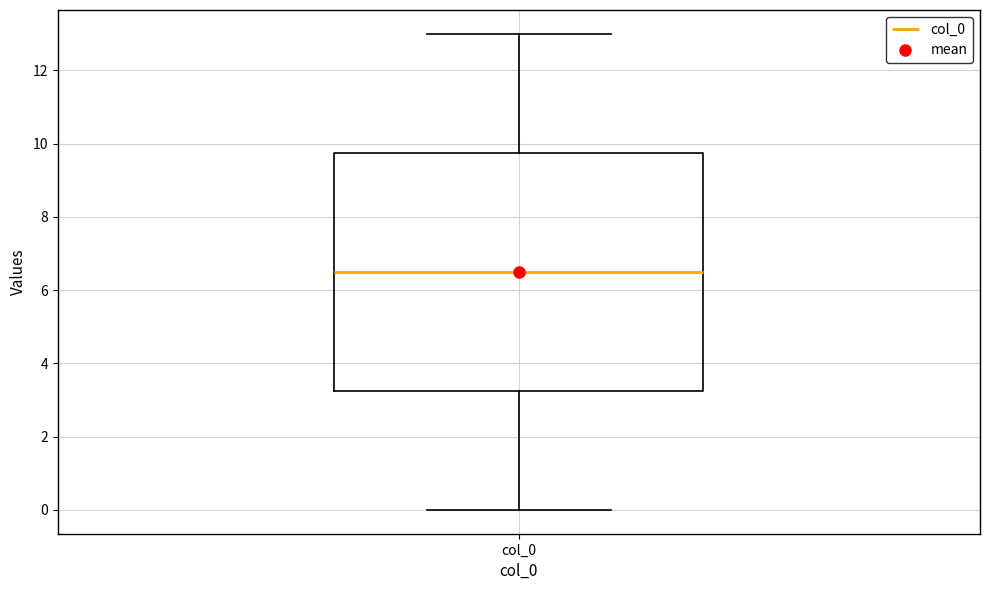

Transcribe this box plot: give where the median line is, the range the box spans, and where the two whiskers end, as read against the y-axis. The values are not printed on the chart, so give them approximately, as read against the axis.

median 6.6, box 3.2 to 9.8, whiskers 0.0 to 13.0